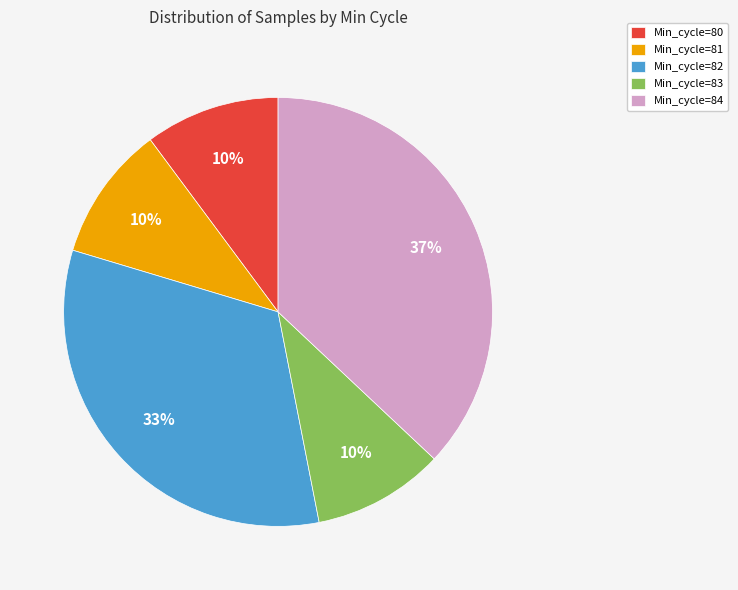

To the nearest percent, what portion does Min_cycle=82 represent?

33%